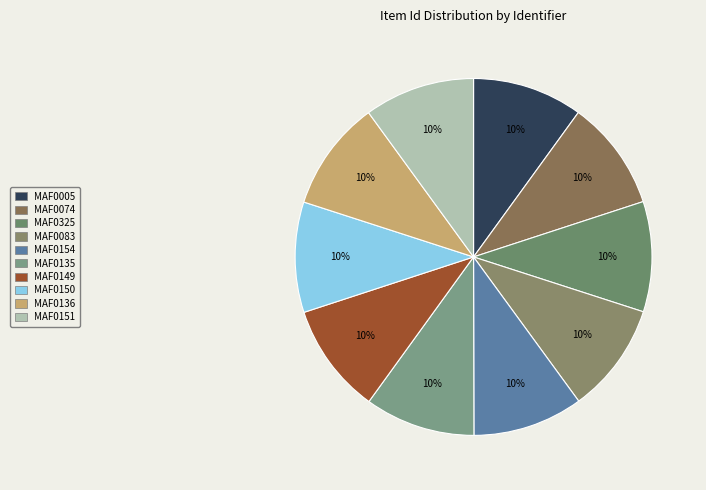

Combined, do MAF0151 and MAF0149 account for over 50%?

No